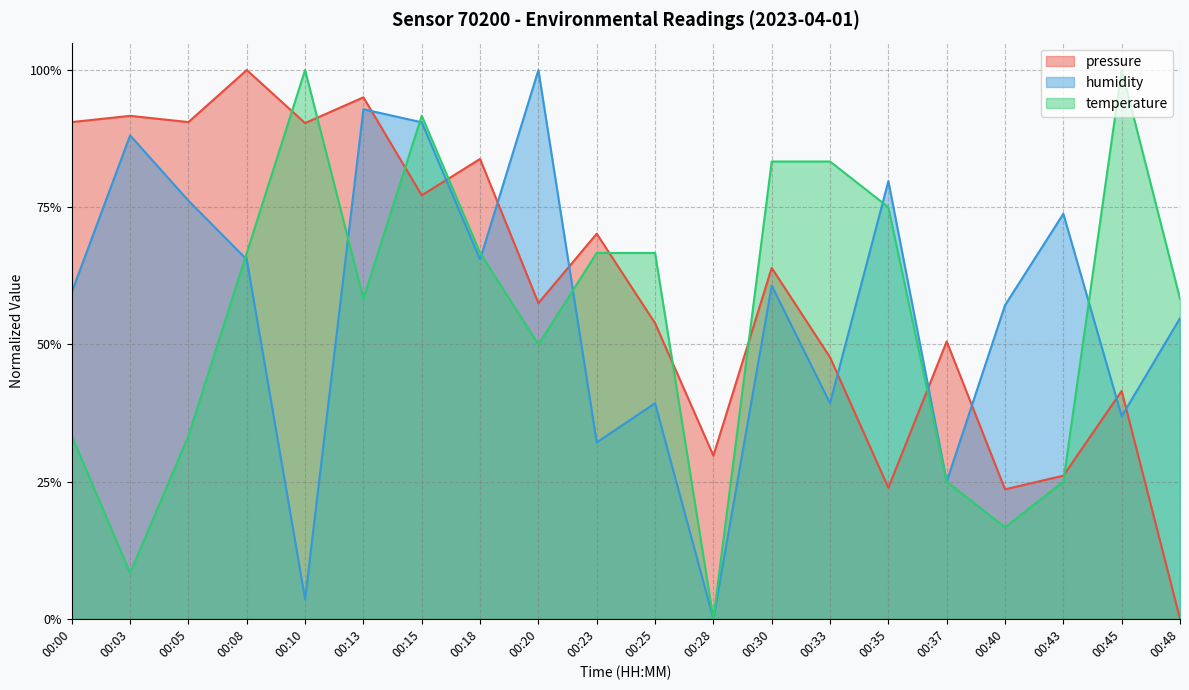

Is the value of pressure at 00:13 greater than the value of temperature at 00:00?

Yes